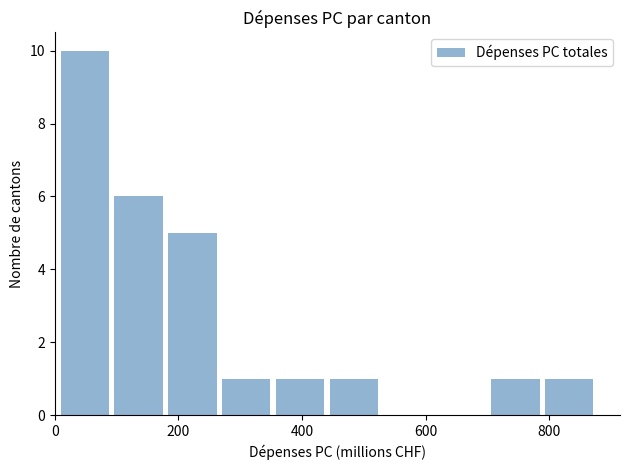

Reading left to right, list every bar in this chart as the range it spans on the x-axis followed by its height. Neither the bar edges nor the heights are printed on the chart, so give them approximately, as read against the axes.

0 to 100: 10
100 to 180: 6
180 to 260: 5
260 to 360: 1
360 to 440: 1
440 to 520: 1
520 to 620: 0
620 to 700: 0
700 to 780: 1
780 to 880: 1